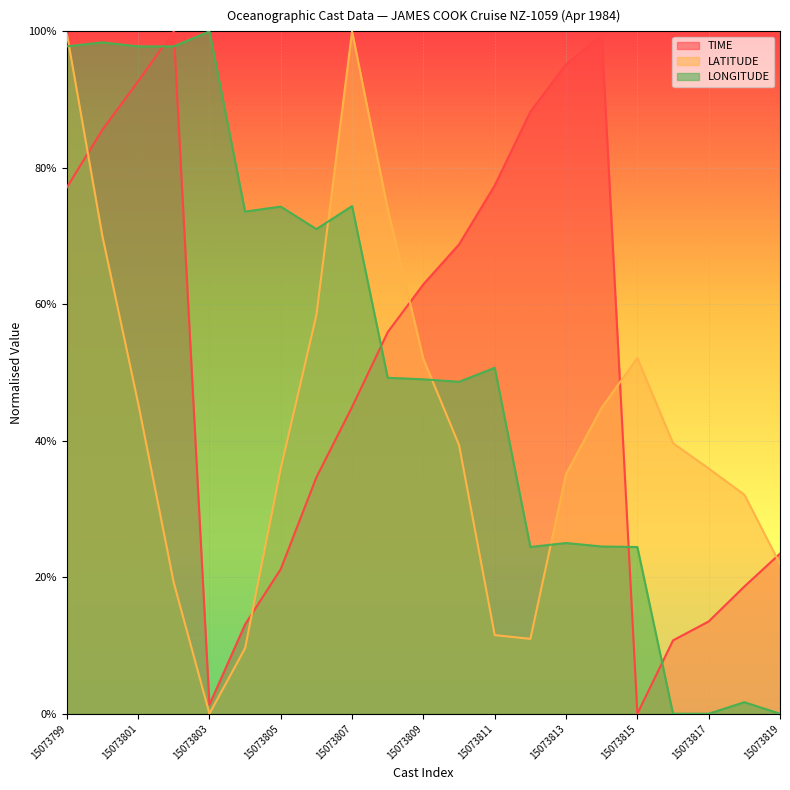

At which category does LATITUDE reach its first local valley?

15073803